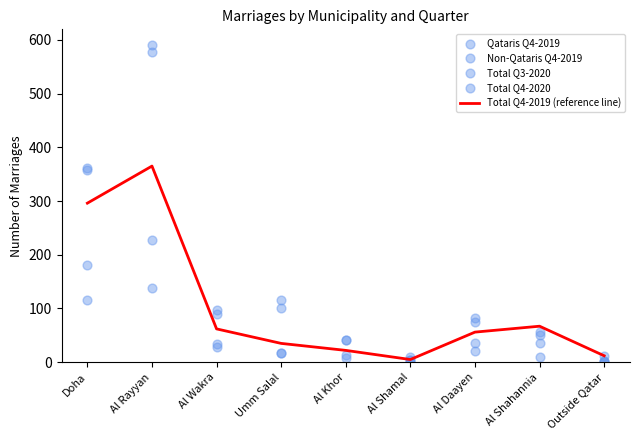

At how many categories does at least one series exceed 469?

1